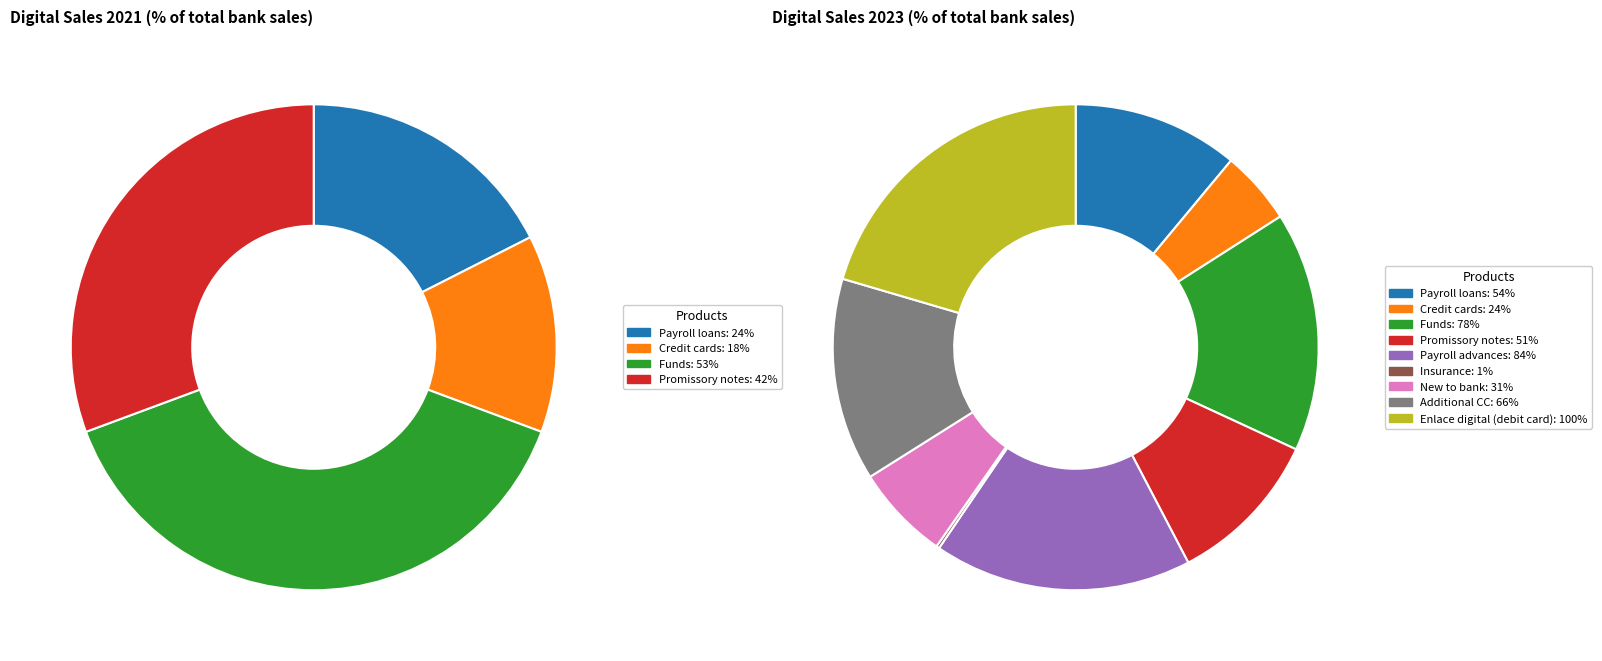

Rank the series by their average value, from highest to lowest.

values_2023, values_2021